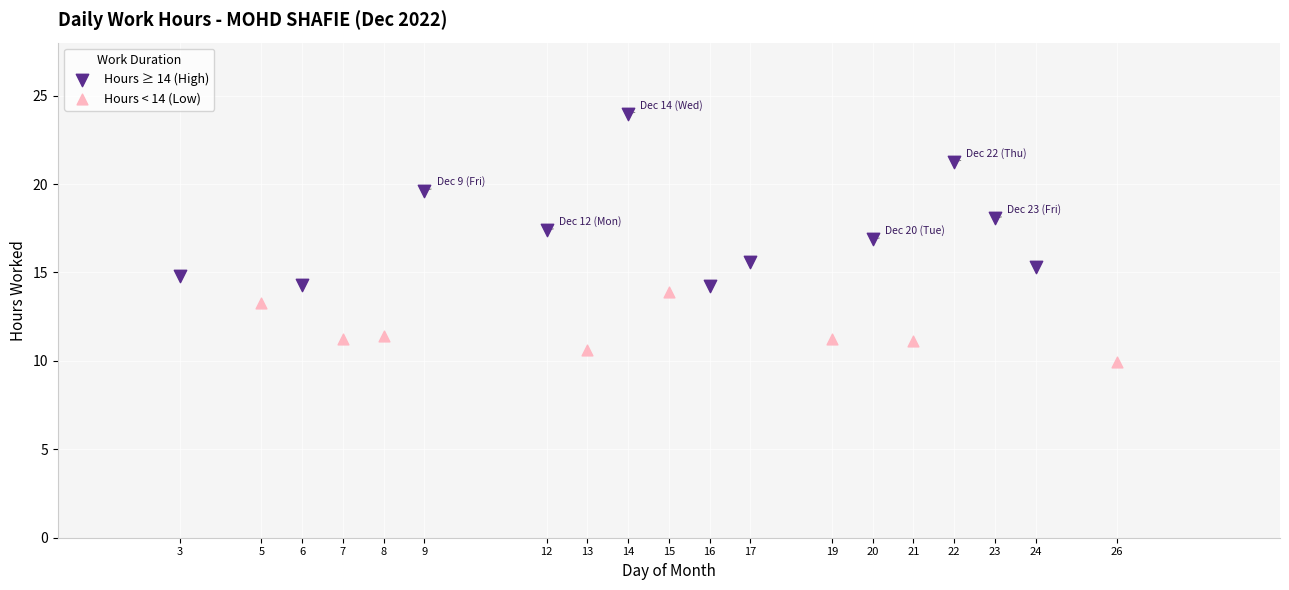

Which series has the largest Y range (max minus min)?

Hours ≥ 14 (High)